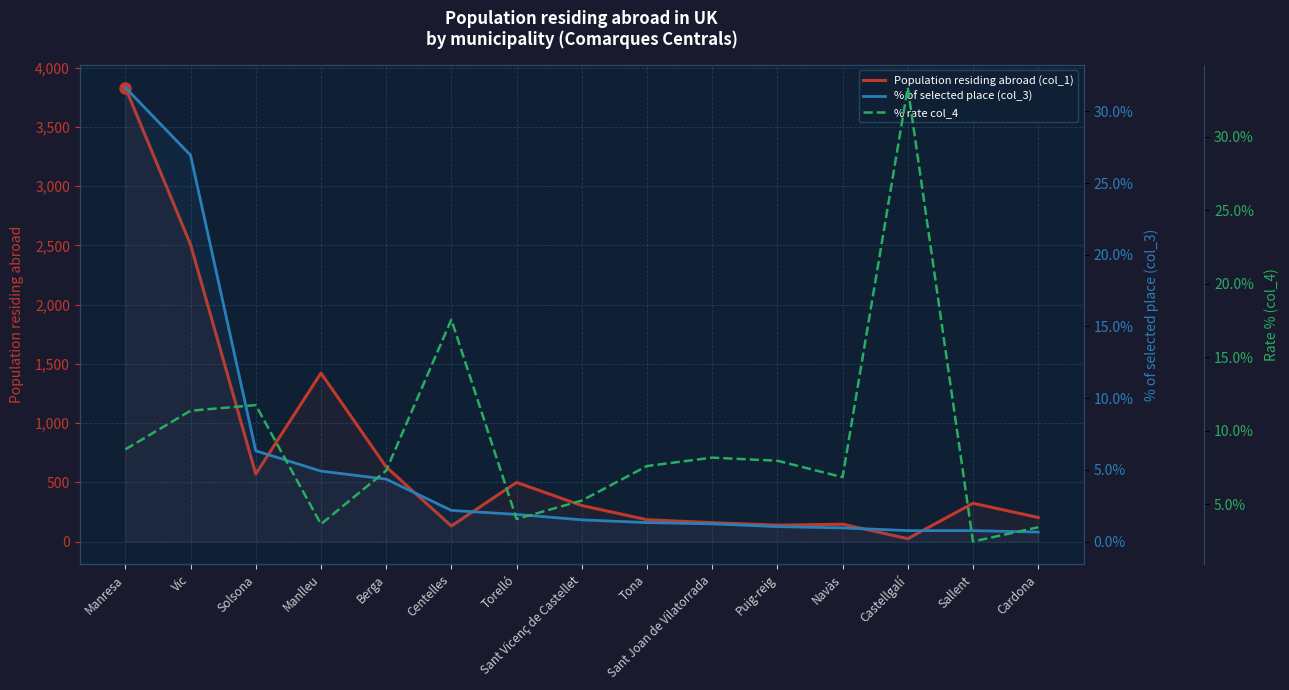

Where is % of selected place (col_3) nearest to the value 16?

Solsona